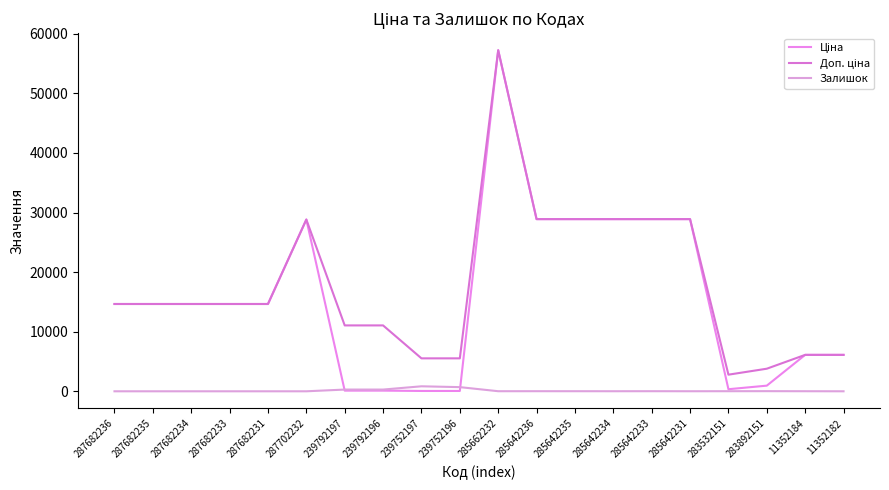

Is the value of Ціна at 285642233 greater than the value of Залишок at 239752196?

Yes